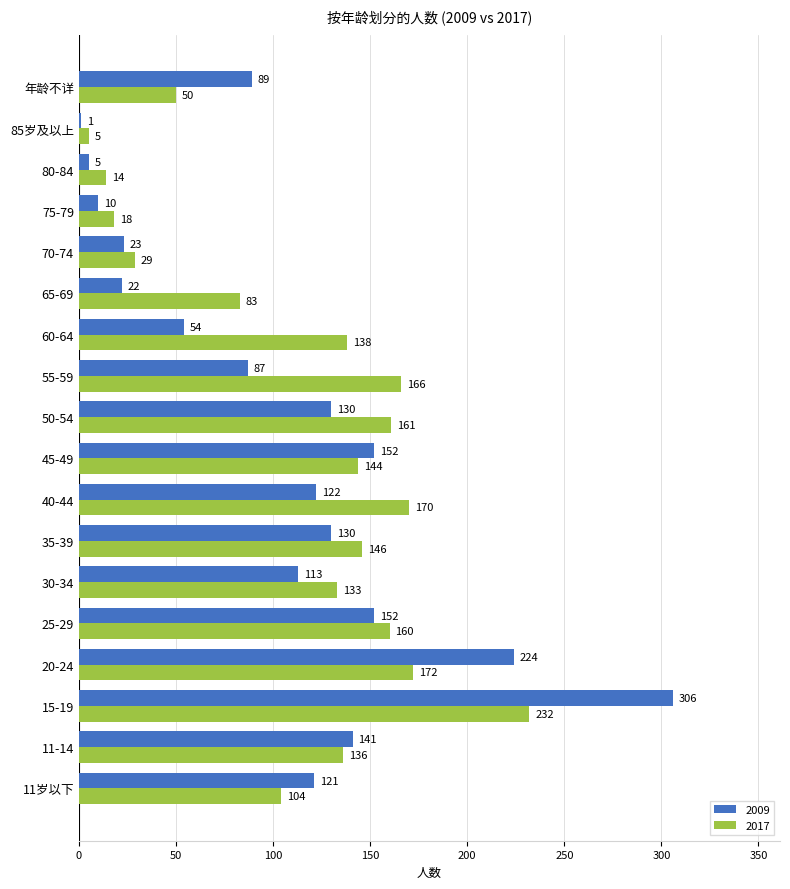

What is the average value of the 2009 series?

105